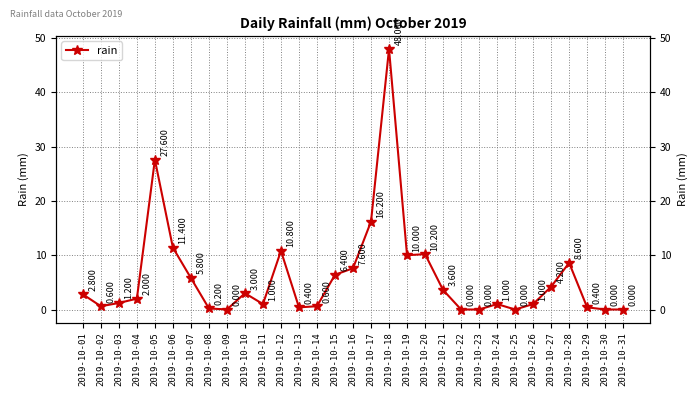

How many interior local peaks (higher than both neighbors) does the data have?

7